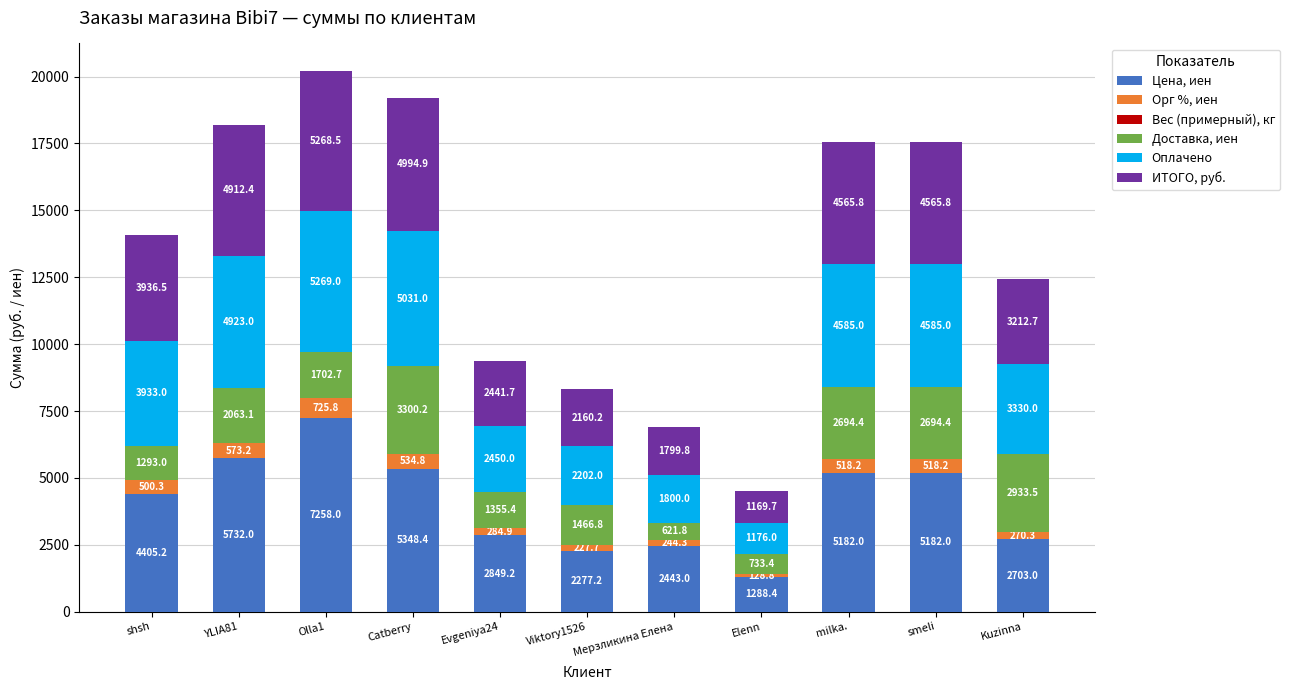

What is the highest value of the Цена, иен series?

7258.0